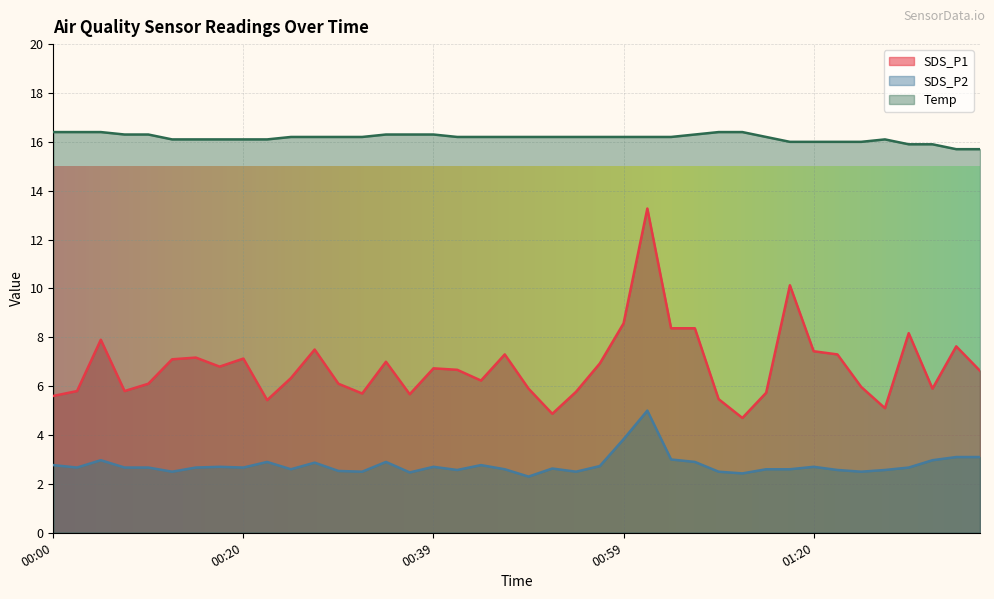

What is the average value of the SDS_P2 series?

2.8